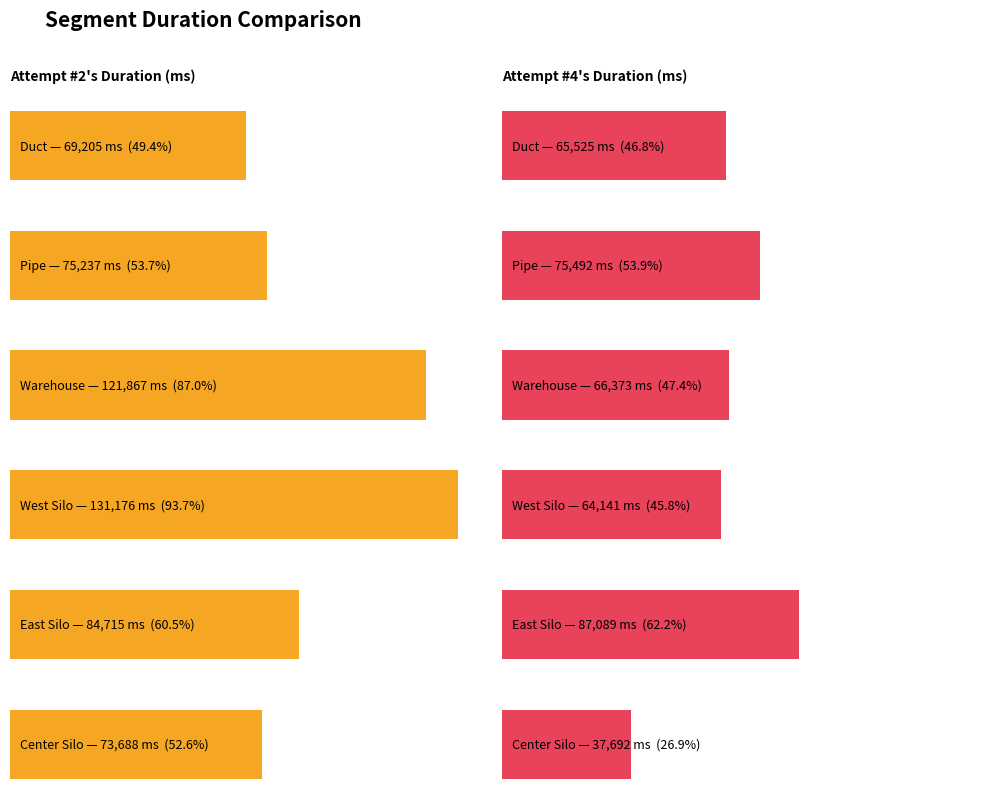

What is the spread (max minus min) of values at Pipe?

255